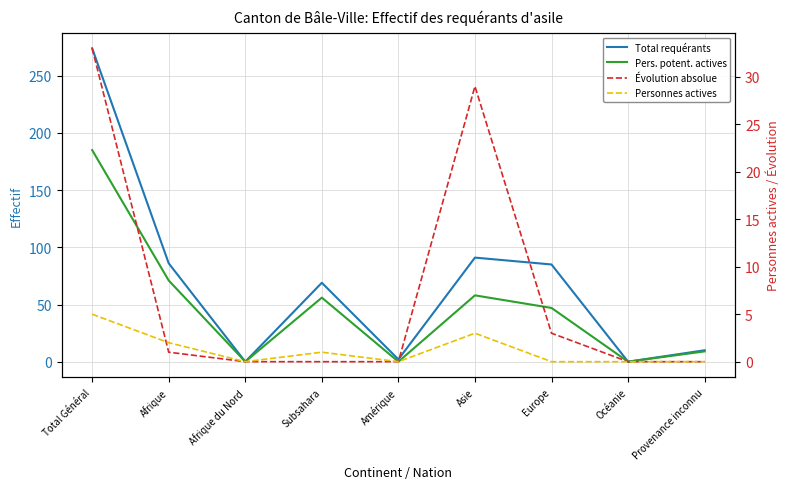

What is the label of the 2nd point from the right?

Océanie